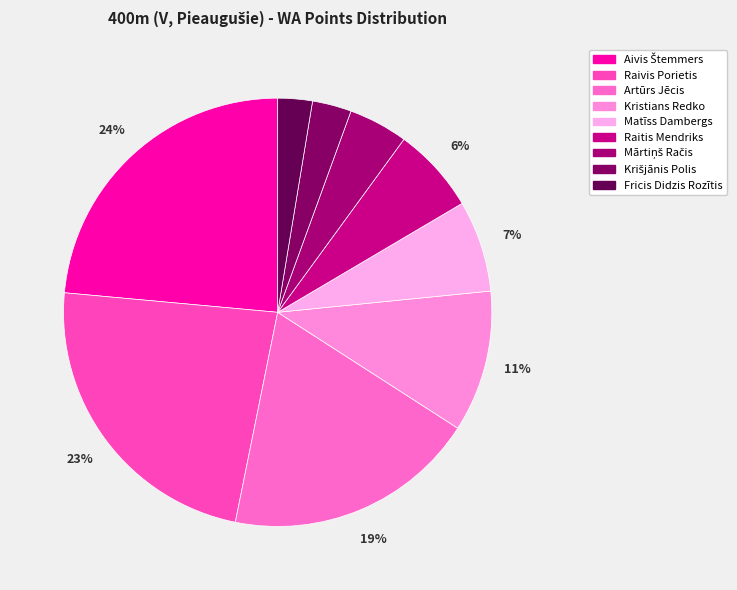

Count the number of slices in the pie.

9